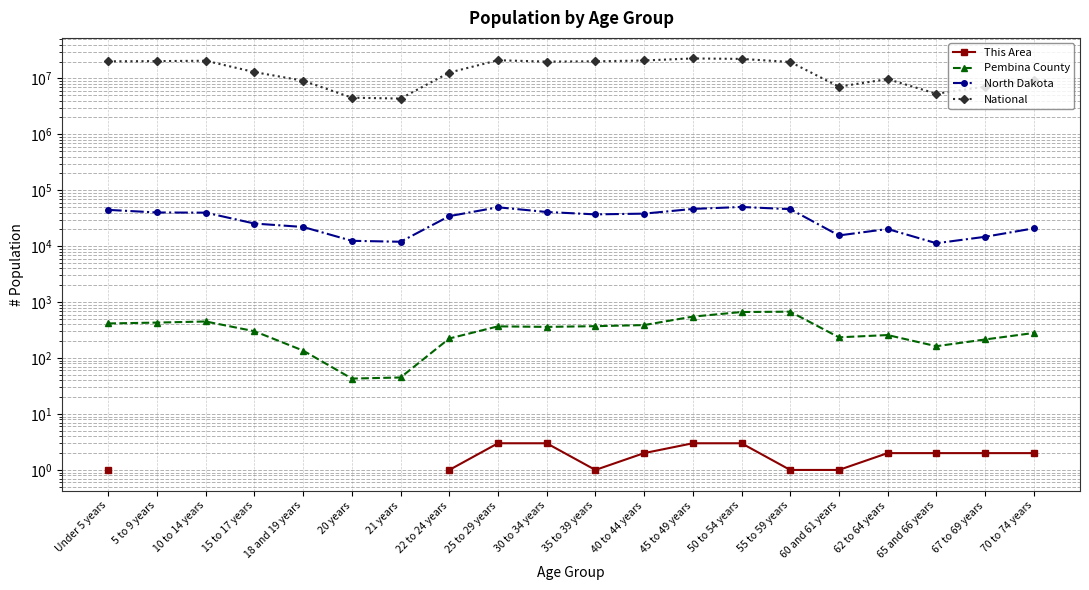

How many lines are shown in the chart?

4